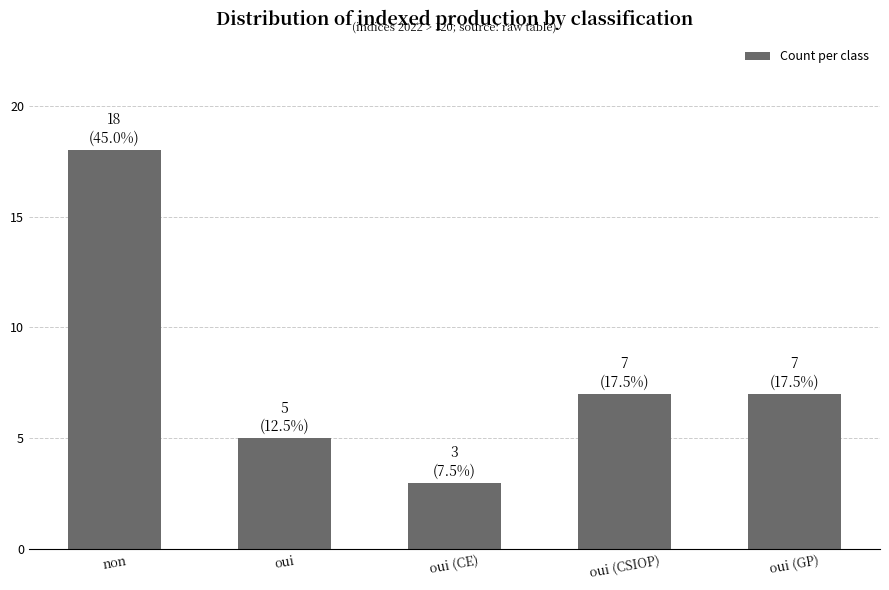

What is the difference between the values at oui (CE) and oui?

2